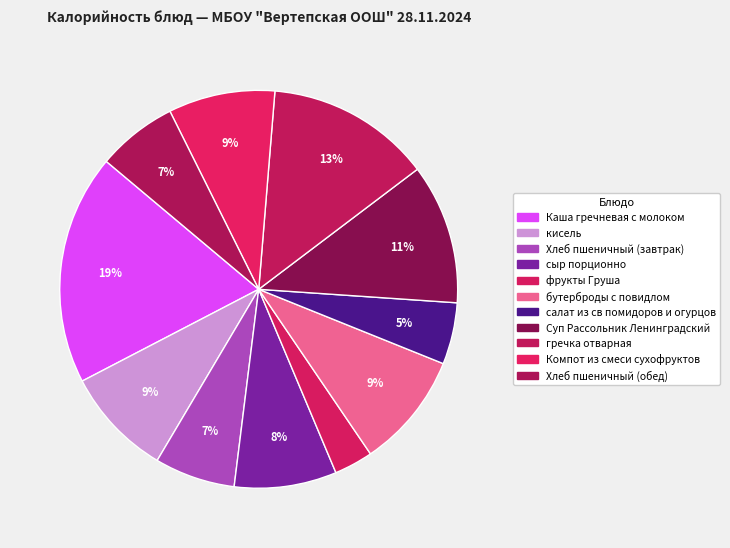

What is the smallest slice in the pie chart?

фрукты Груша